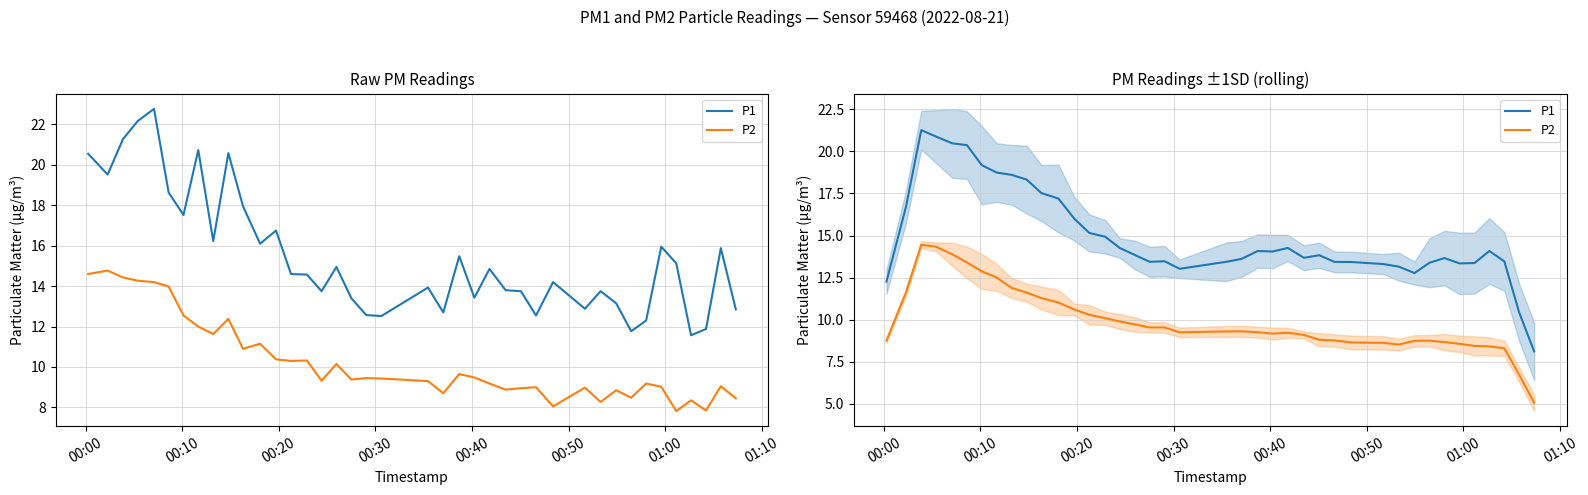

Reading left to right, list all the values displayed in this chart.

P1: 12.3	16.7	21.3	20.9	20.5	20.4	19.2	18.7	18.6	18.3	17.5	17.2	16.0	15.2	14.9	14.3	13.8	13.4	13.5	13.0	13.4	13.6	14.1	14.1	14.3	13.7	13.8	13.4	13.4	13.3	13.2	12.8	13.4	13.7	13.3	13.4	14.1	13.5	10.4	8.1
P2: 8.8	11.6	14.5	14.3	13.9	13.4	12.9	12.5	11.9	11.6	11.3	11.0	10.6	10.3	10.1	9.9	9.7	9.5	9.5	9.3	9.3	9.3	9.3	9.2	9.2	9.1	8.8	8.8	8.7	8.6	8.5	8.8	8.8	8.7	8.6	8.4	8.4	8.3	6.7	5.1